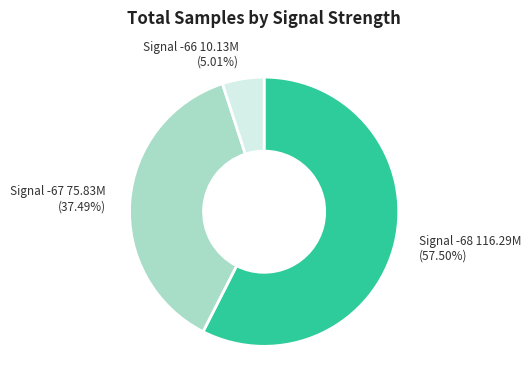

Which category has the biggest portion of the pie?

Signal -68